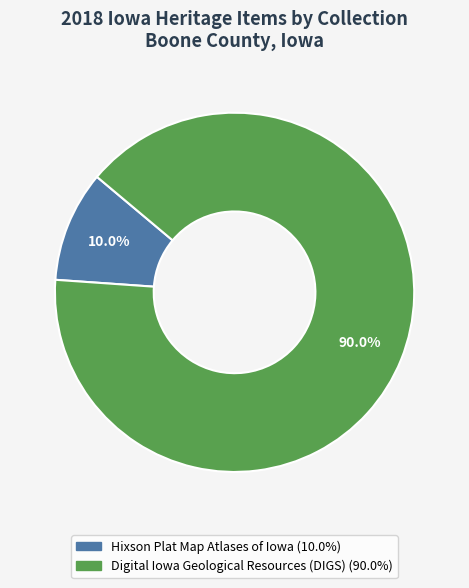

Is there a majority slice in this chart?

Yes